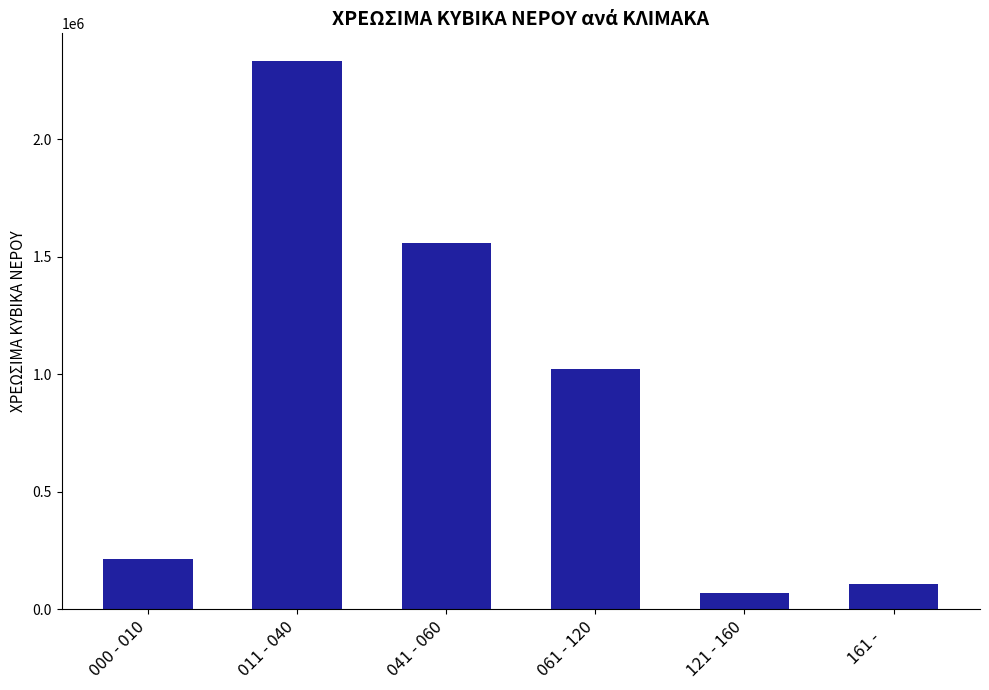

The chart shows a value of 3363316 at 011 - 040. True or false?

False